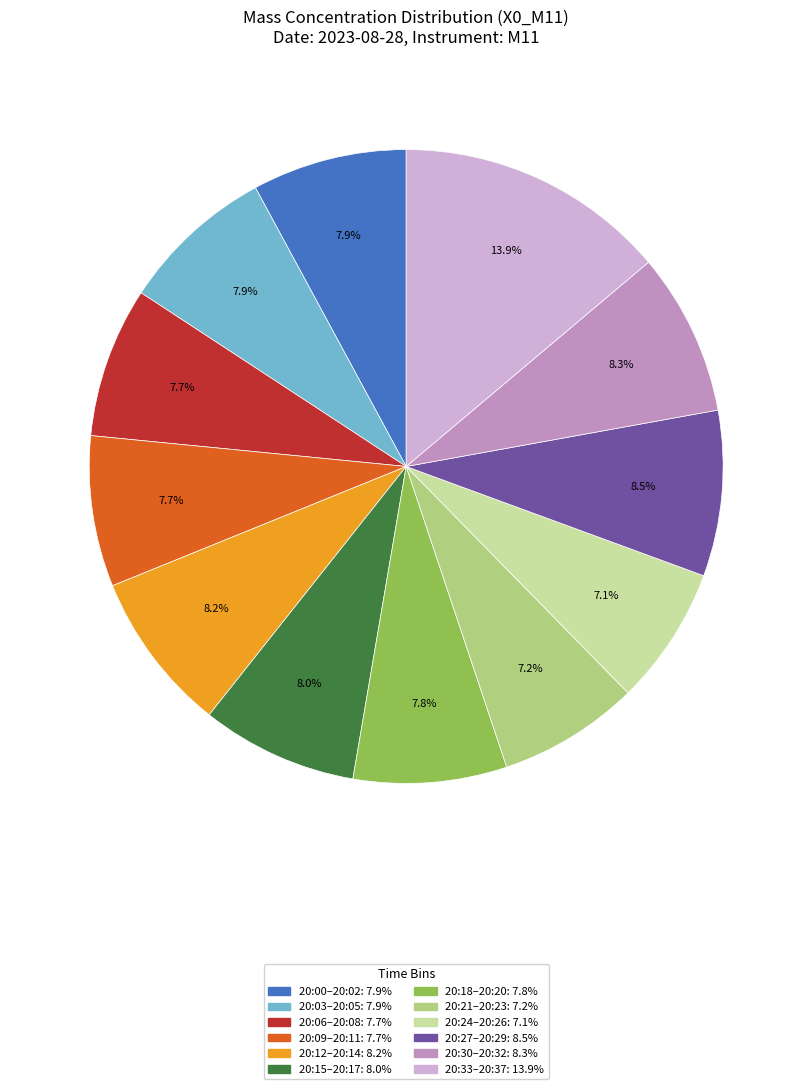

Does any single category account for the majority?

No